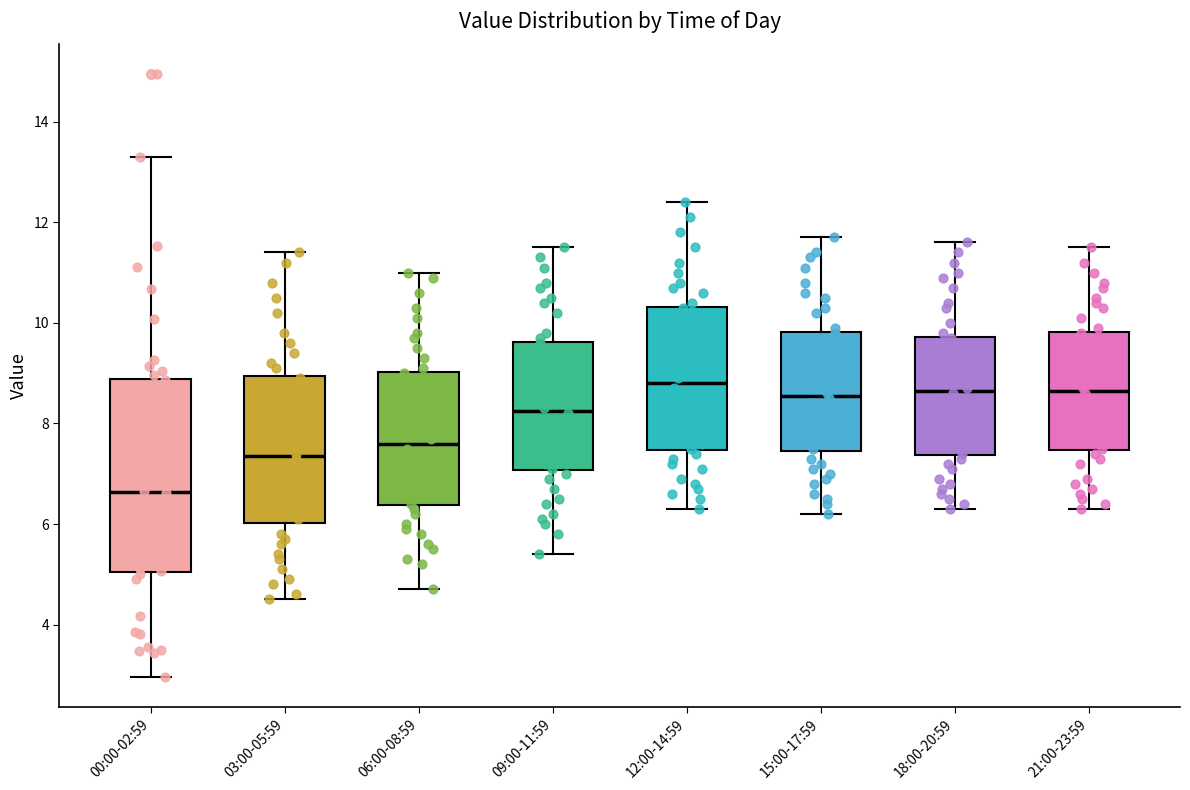

Where does the upper whisker of the box for 12:00-14:59 end on the y-axis? The values are not printed on the chart, so give them approximately, as read against the axis.

12.4